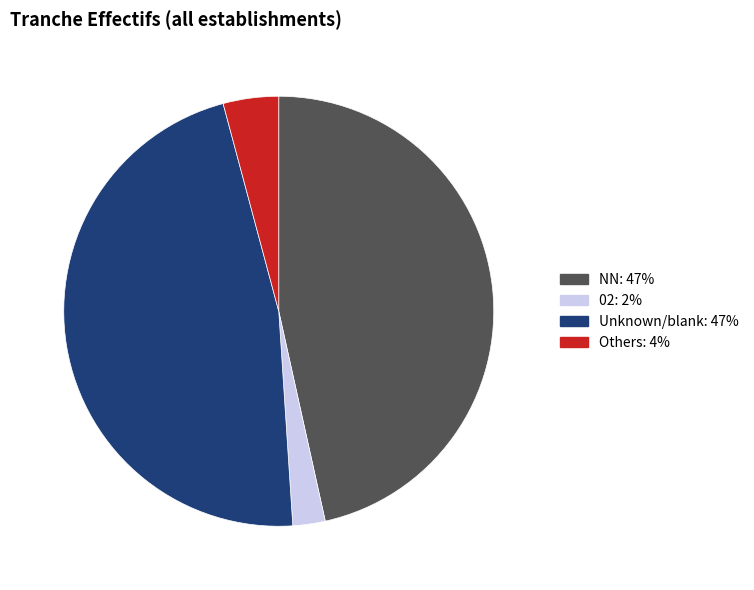

Does any single category account for the majority?

No